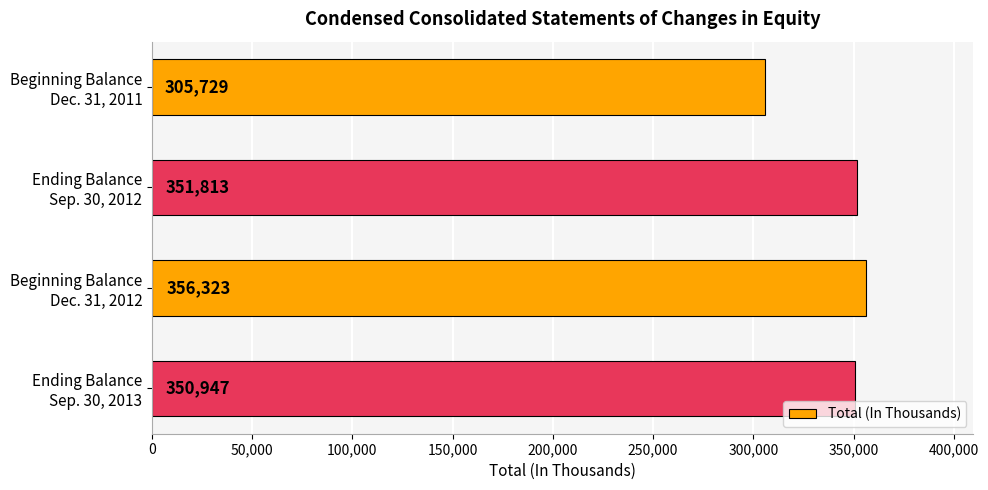

Reading top to bottom, transcribe all the data shown in this chart.

305729	351813	356323	350947